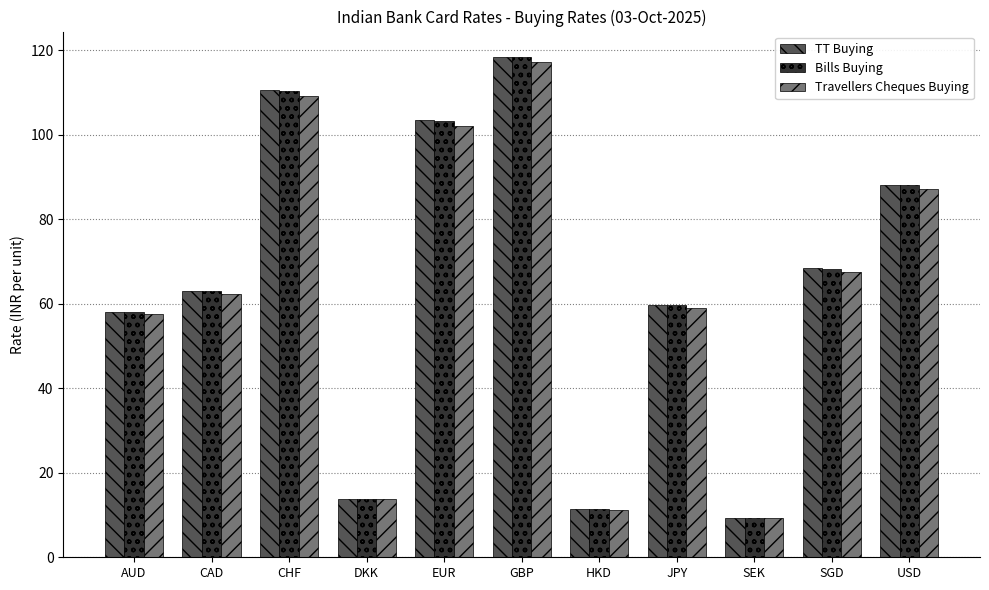

Between CAD and EUR, which series saw the biggest shift?

TT Buying